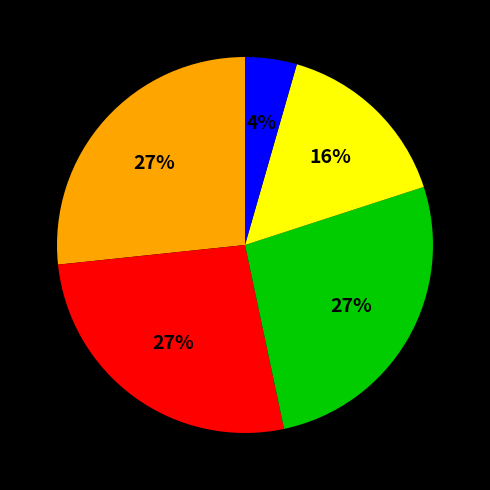

Is there a majority slice in this chart?

No